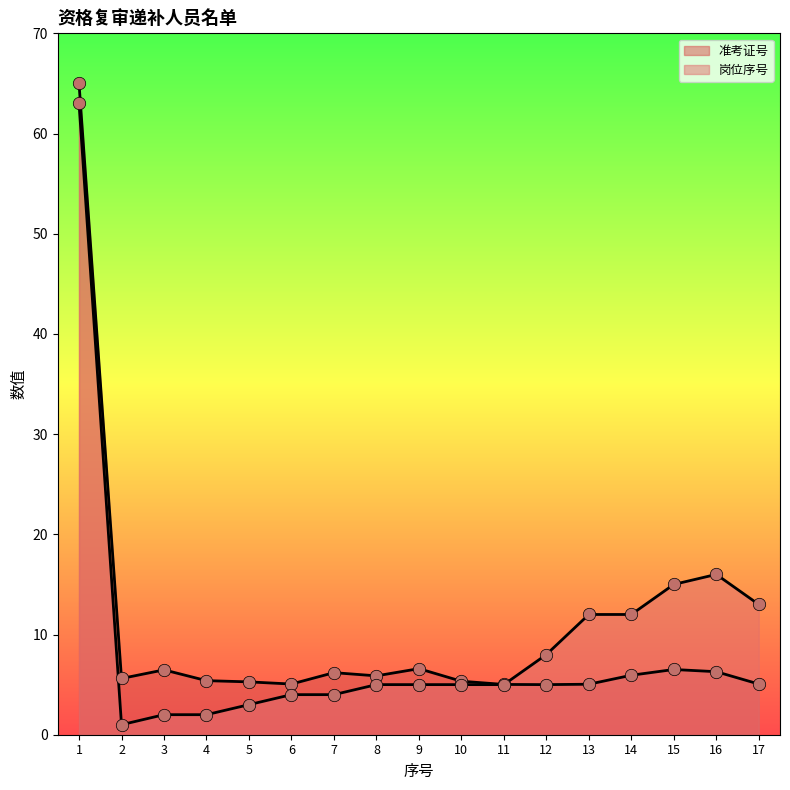

At how many categories does at least one series exceed 58?

1